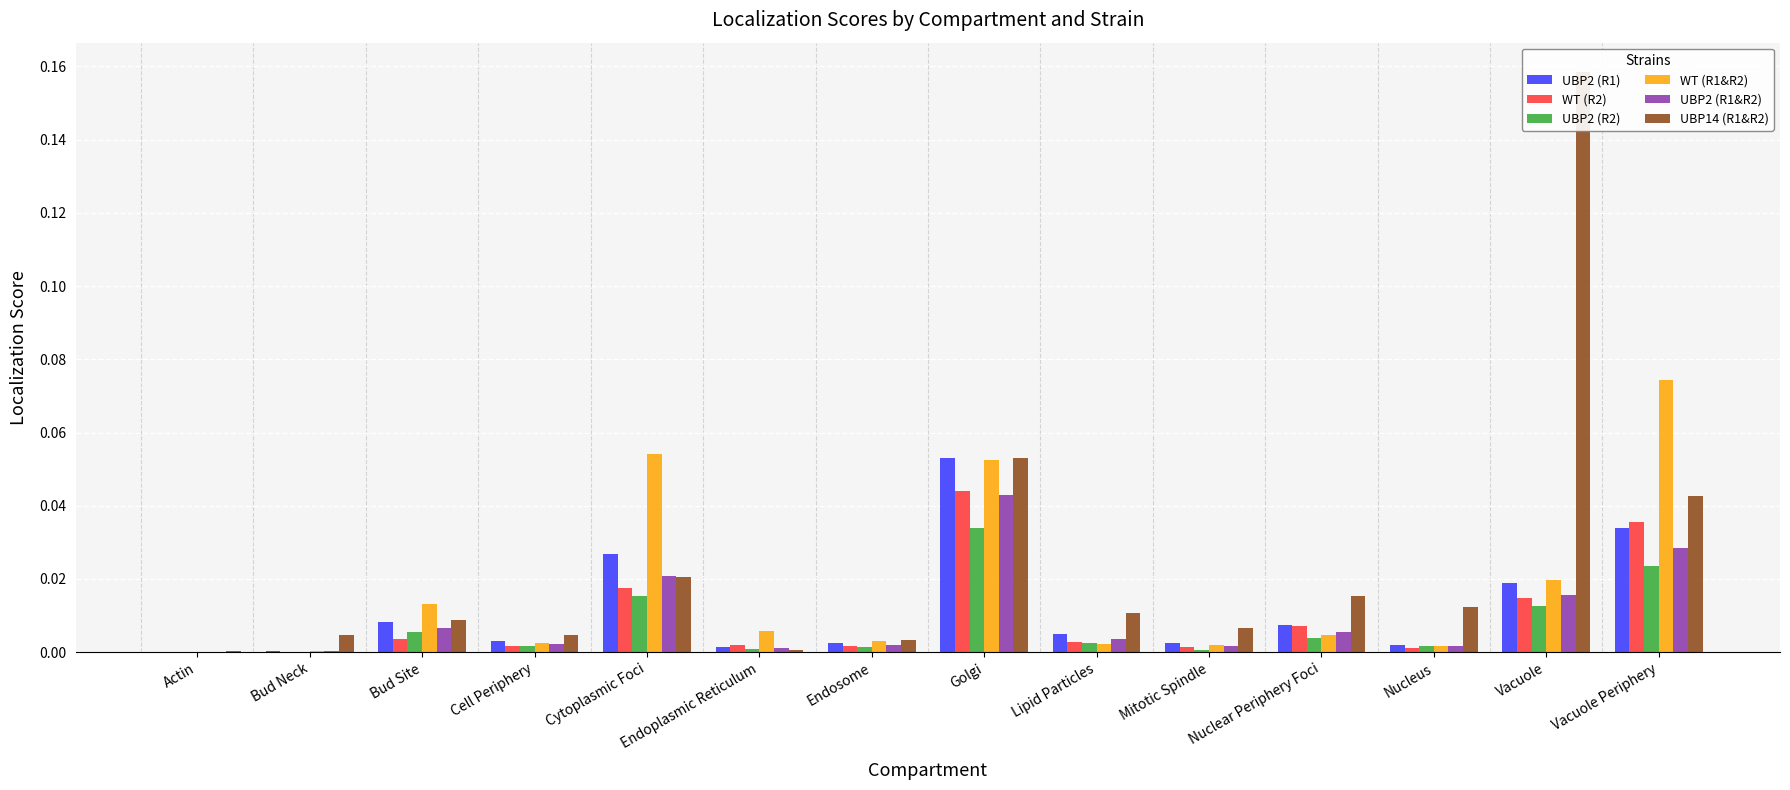

Reading left to right, transcribe all the data shown in this chart.

UBP2 (R1): Actin=0.0	Bud Neck=0.0	Bud Site=0.0	Cell Periphery=0.0	Cytoplasmic Foci=0.0	Endoplasmic Reticulum=0.0	Endosome=0.0	Golgi=0.1	Lipid Particles=0.0	Mitotic Spindle=0.0	Nuclear Periphery Foci=0.0	Nucleus=0.0	Vacuole=0.0	Vacuole Periphery=0.0
WT (R2): Actin=0.0	Bud Neck=0.0	Bud Site=0.0	Cell Periphery=0.0	Cytoplasmic Foci=0.0	Endoplasmic Reticulum=0.0	Endosome=0.0	Golgi=0.0	Lipid Particles=0.0	Mitotic Spindle=0.0	Nuclear Periphery Foci=0.0	Nucleus=0.0	Vacuole=0.0	Vacuole Periphery=0.0
UBP2 (R2): Actin=0.0	Bud Neck=0.0	Bud Site=0.0	Cell Periphery=0.0	Cytoplasmic Foci=0.0	Endoplasmic Reticulum=0.0	Endosome=0.0	Golgi=0.0	Lipid Particles=0.0	Mitotic Spindle=0.0	Nuclear Periphery Foci=0.0	Nucleus=0.0	Vacuole=0.0	Vacuole Periphery=0.0
WT (R1&R2): Actin=0.0	Bud Neck=0.0	Bud Site=0.0	Cell Periphery=0.0	Cytoplasmic Foci=0.1	Endoplasmic Reticulum=0.0	Endosome=0.0	Golgi=0.1	Lipid Particles=0.0	Mitotic Spindle=0.0	Nuclear Periphery Foci=0.0	Nucleus=0.0	Vacuole=0.0	Vacuole Periphery=0.1
UBP2 (R1&R2): Actin=0.0	Bud Neck=0.0	Bud Site=0.0	Cell Periphery=0.0	Cytoplasmic Foci=0.0	Endoplasmic Reticulum=0.0	Endosome=0.0	Golgi=0.0	Lipid Particles=0.0	Mitotic Spindle=0.0	Nuclear Periphery Foci=0.0	Nucleus=0.0	Vacuole=0.0	Vacuole Periphery=0.0
UBP14 (R1&R2): Actin=0.0	Bud Neck=0.0	Bud Site=0.0	Cell Periphery=0.0	Cytoplasmic Foci=0.0	Endoplasmic Reticulum=0.0	Endosome=0.0	Golgi=0.1	Lipid Particles=0.0	Mitotic Spindle=0.0	Nuclear Periphery Foci=0.0	Nucleus=0.0	Vacuole=0.2	Vacuole Periphery=0.0